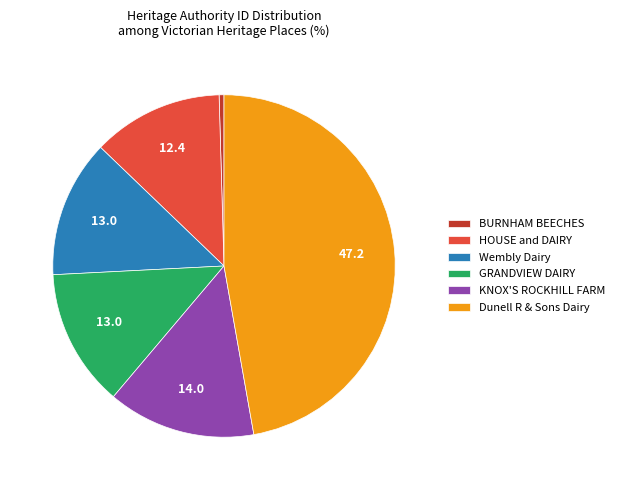

True or false: GRANDVIEW DAIRY accounts for 19% of the total.

False